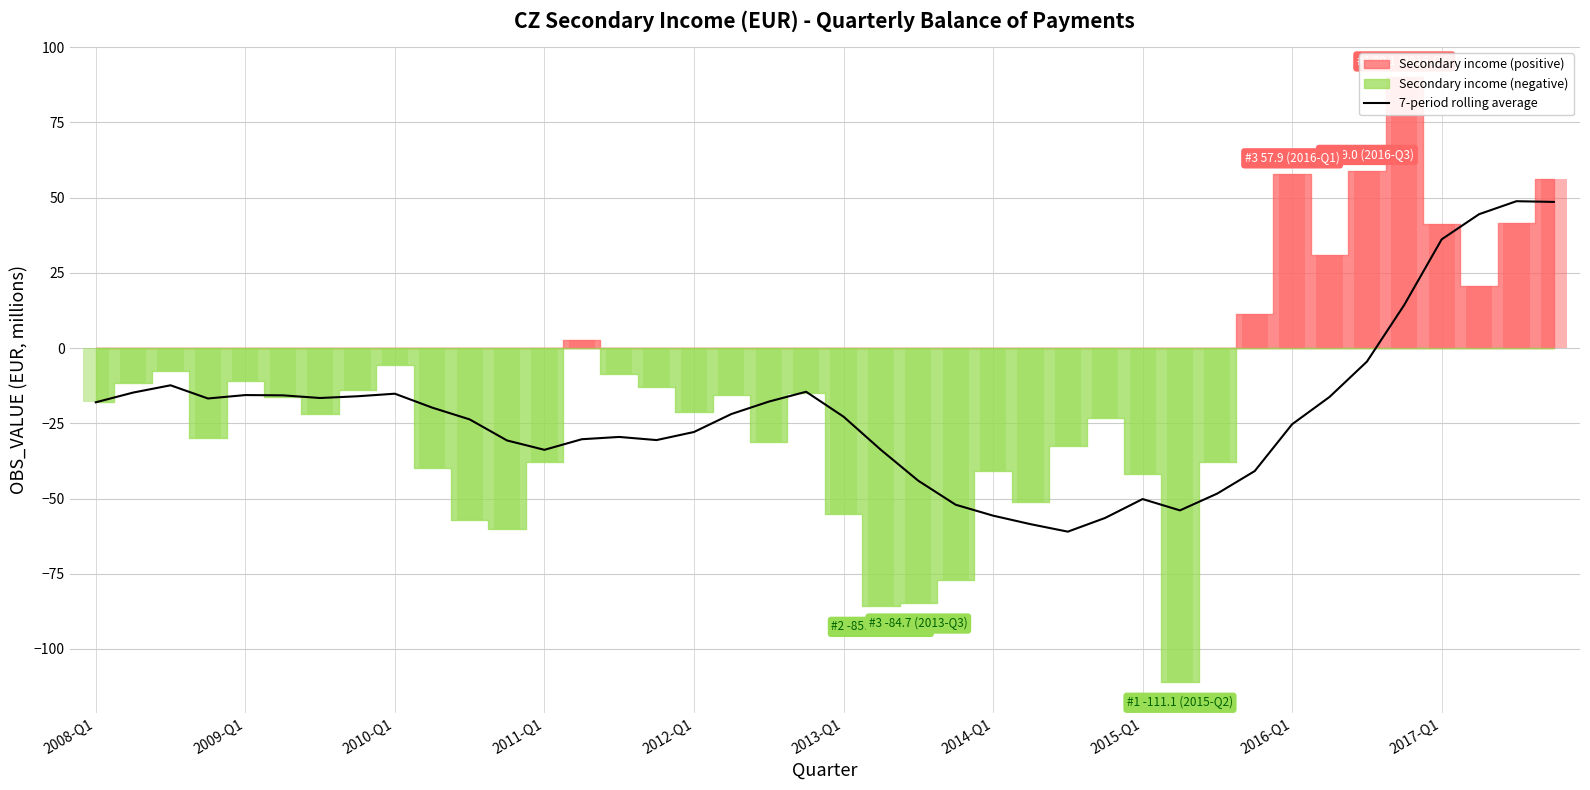

The value of 7-period rolling average at 2015-Q1 is -50.2. True or false?

True